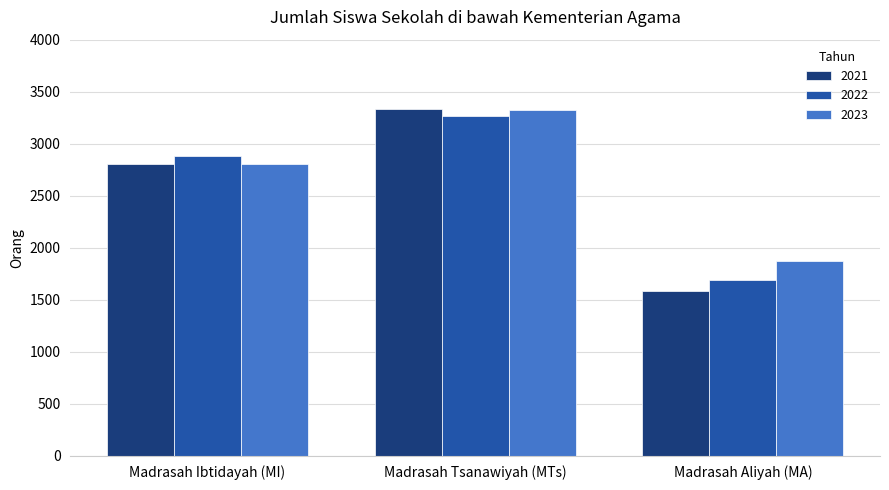

How many 2021 values are between 1587 and 3337?

3